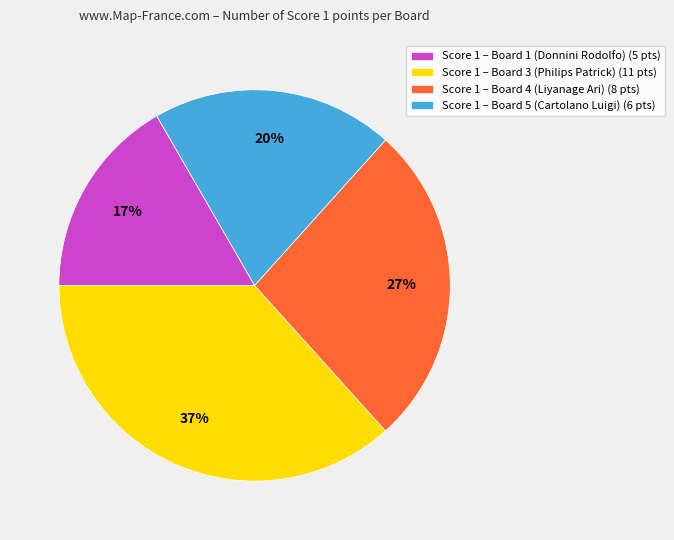

True or false: Score 1 – Board 3 (Philips Patrick) (11 pts) accounts for 27% of the total.

False